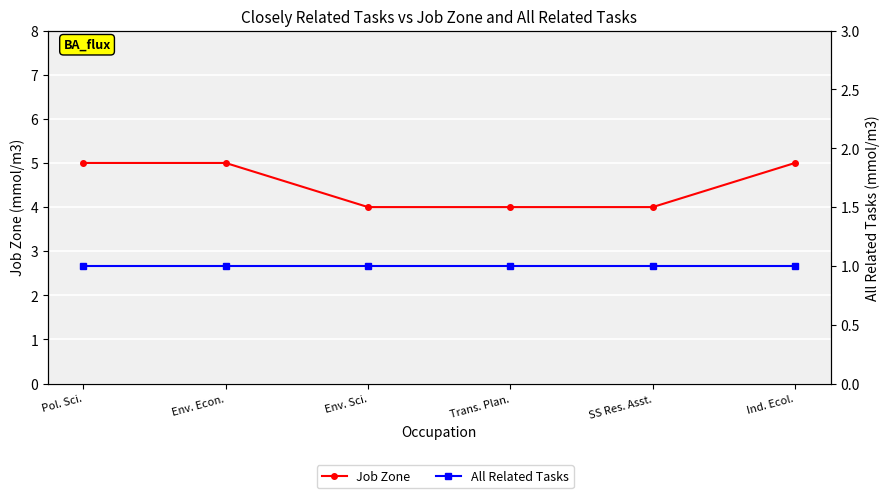

Does the chart display data point markers on the line(s)?

Yes